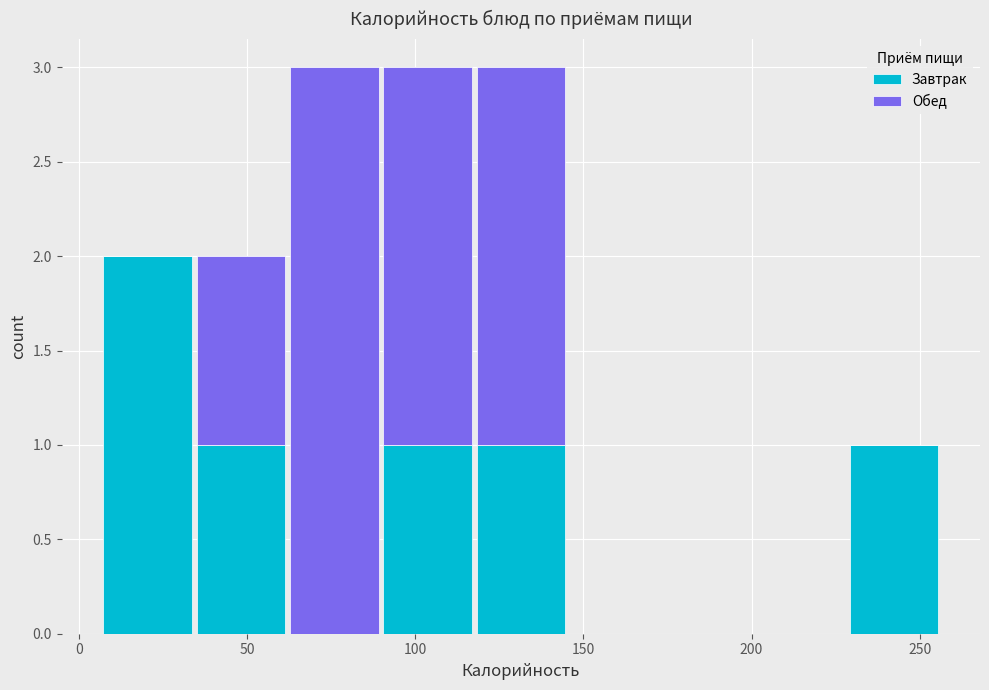

Reading left to right, transcribe this chart: for each stacked bar, give the range it covers on the x-axis and its total height. Neither the bar edges nor the heights are printed on the chart, so give them approximately, as read against the axes.

5 to 35: 2
35 to 60: 2
60 to 90: 3
90 to 120: 3
120 to 145: 3
145 to 175: 0
175 to 200: 0
200 to 230: 0
230 to 255: 1